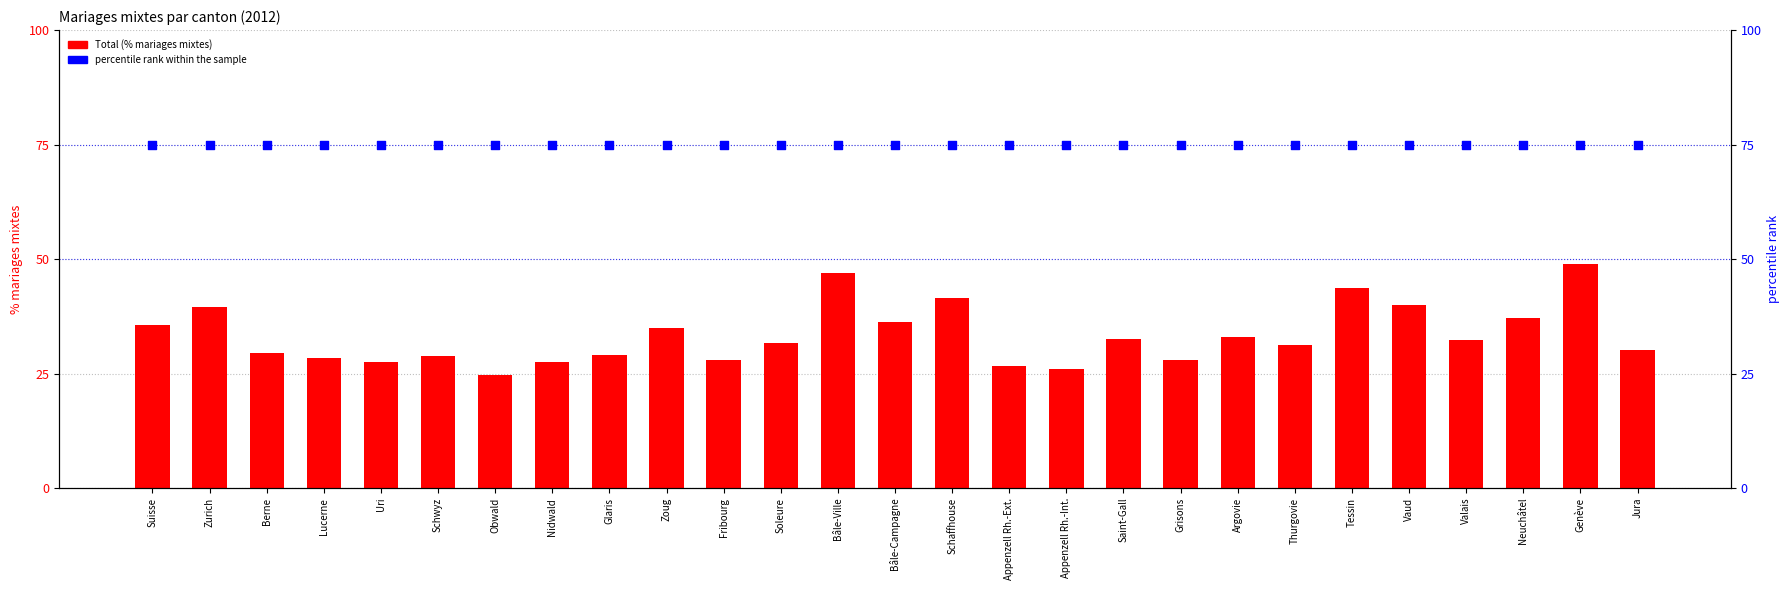

Which series reaches the minimum Y coordinate?

Total (% mariages mixtes)